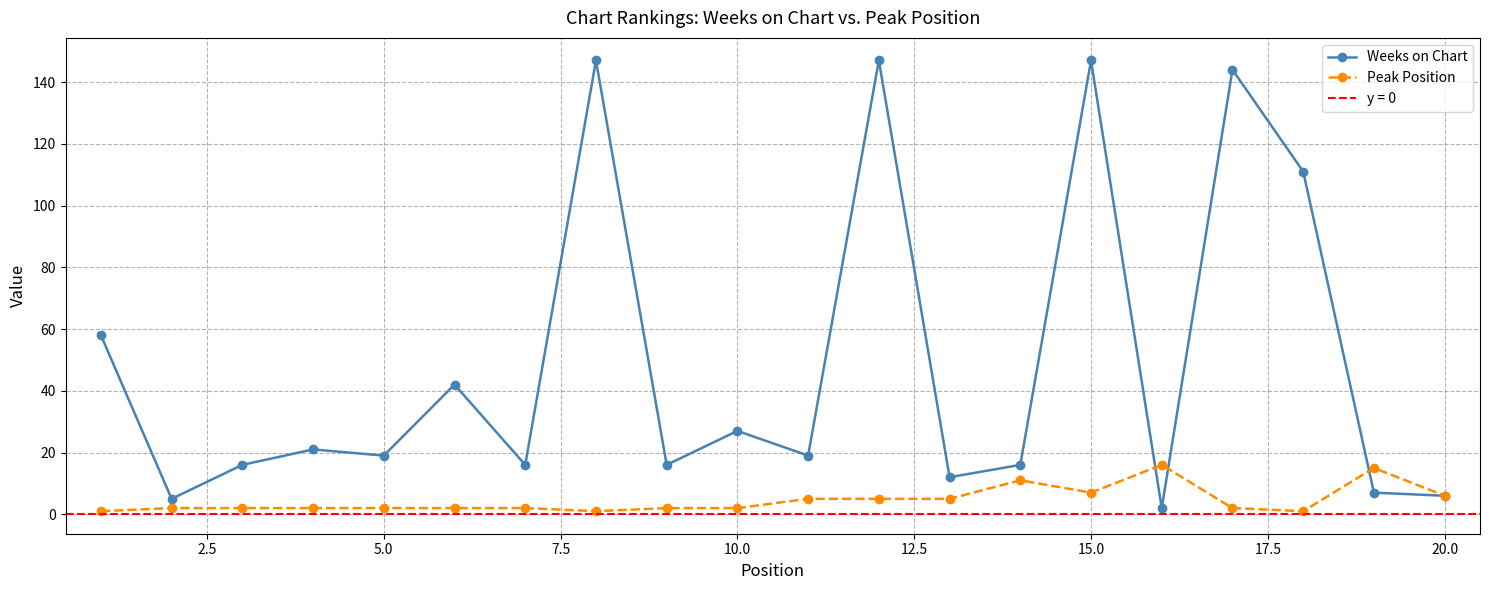

True or false: Weeks on Chart has more than 0 points higher than both neighbors.

True